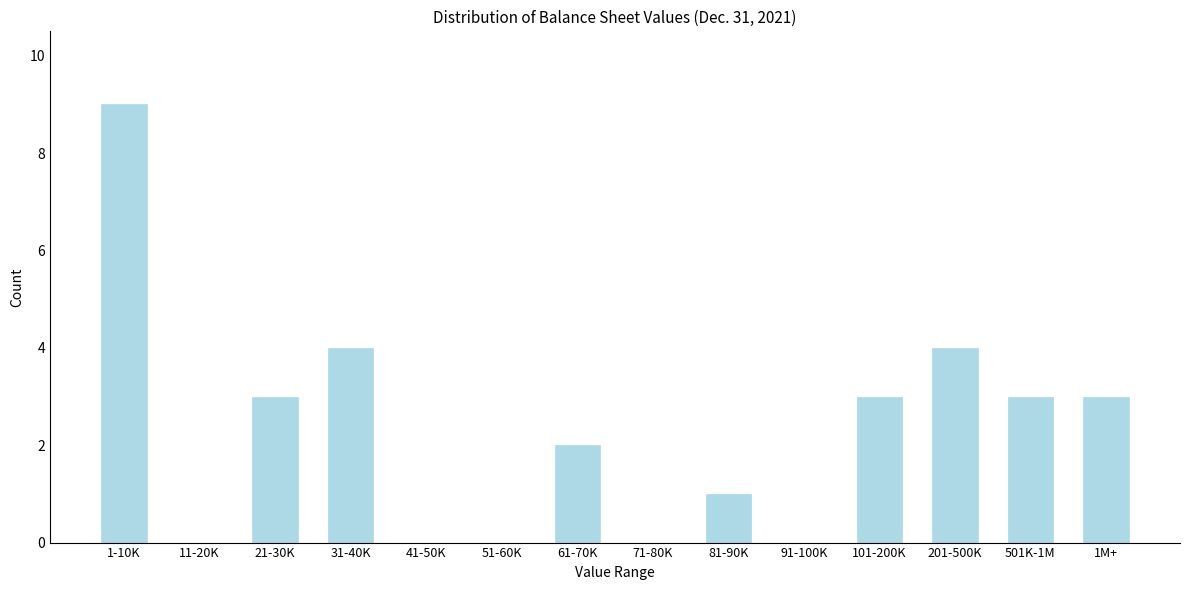

Reading left to right, extract all data points from this chart.

1-10K=9	11-20K=0	21-30K=3	31-40K=4	41-50K=0	51-60K=0	61-70K=2	71-80K=0	81-90K=1	91-100K=0	101-200K=3	201-500K=4	501K-1M=3	1M+=3